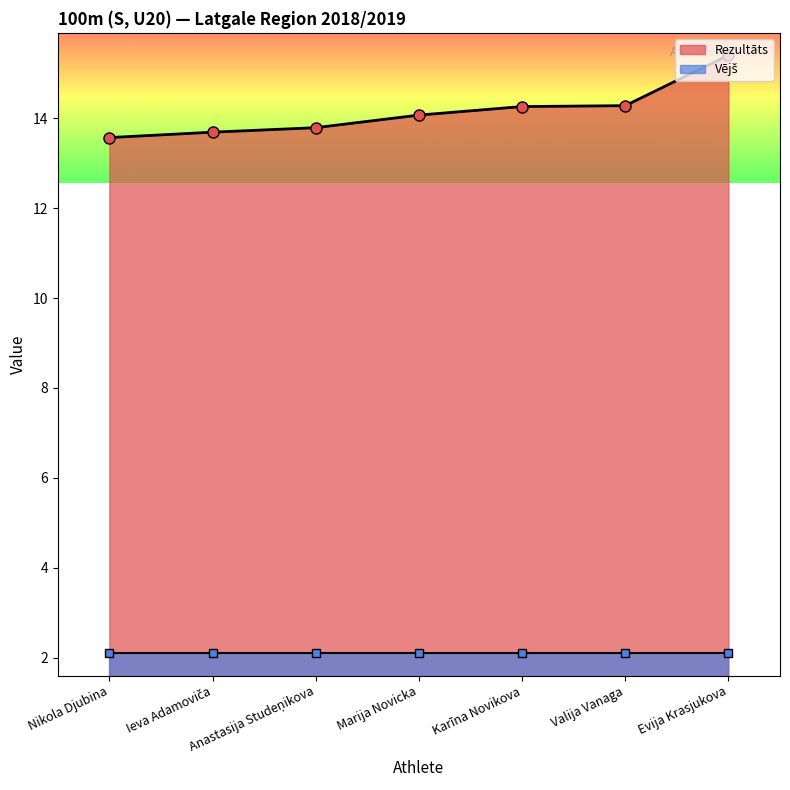

Reading left to right, transcribe all the data shown in this chart.

13.6	13.7	13.8	14.1	14.3	14.3	15.4